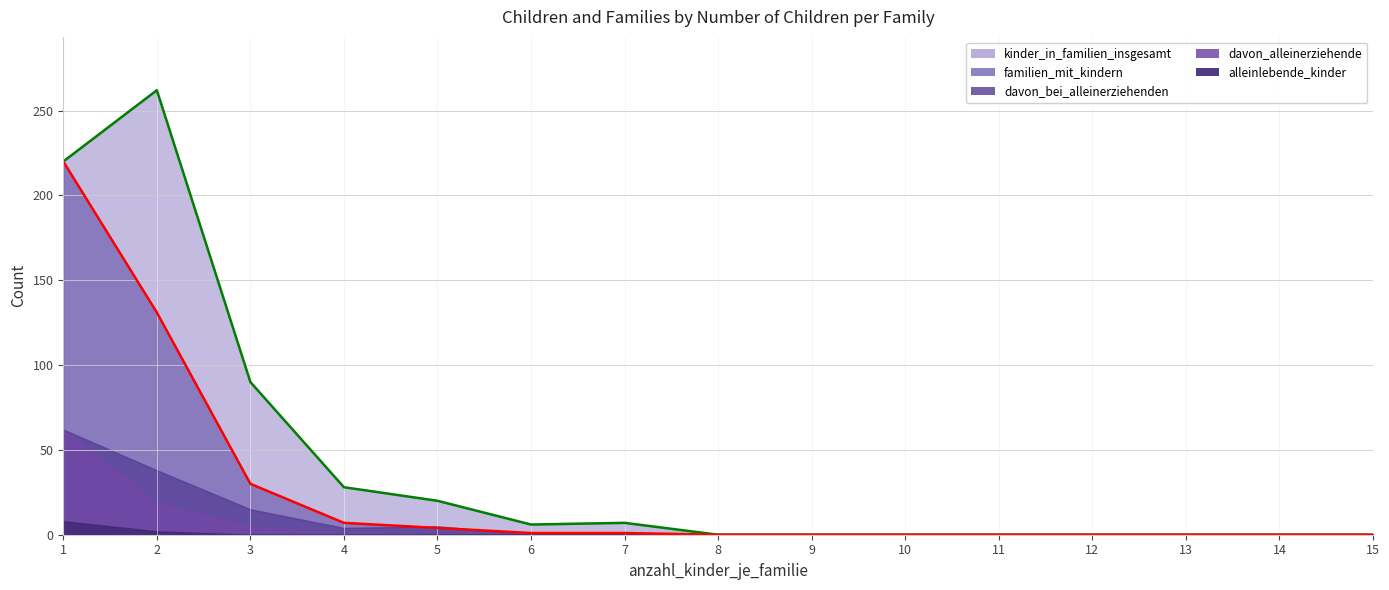

Where is the first local maximum for davon_bei_alleinerziehenden?

5